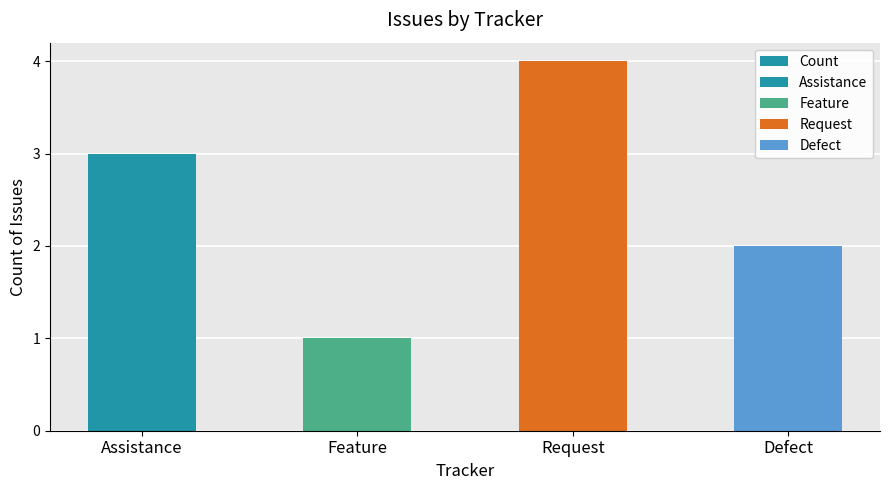

What is the ratio of the value at Defect to the value at Feature?

2.0